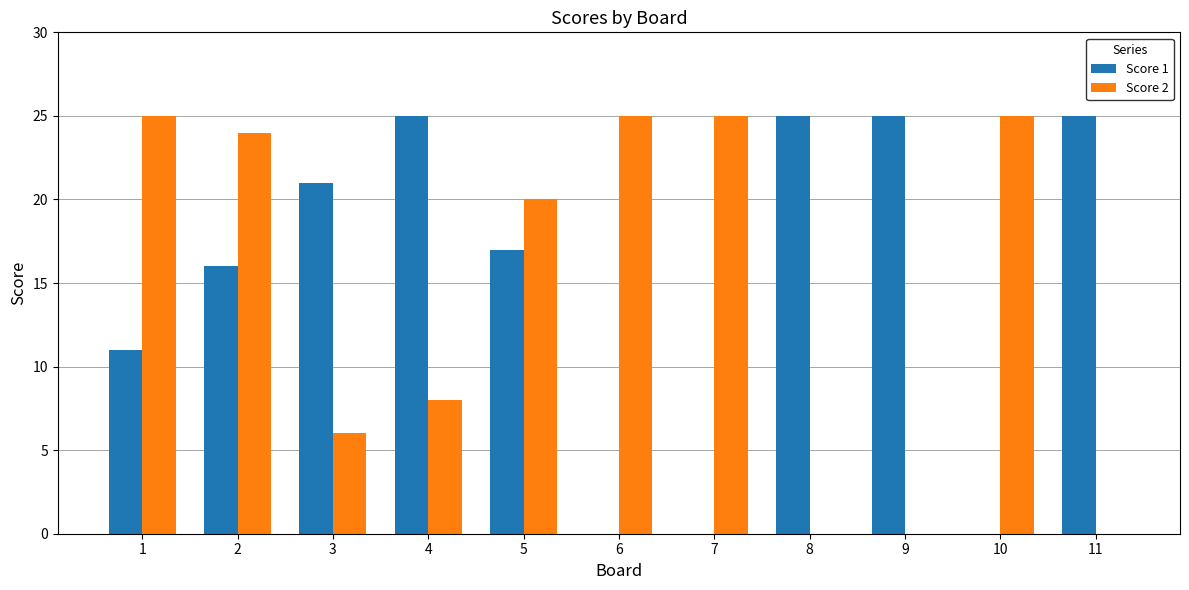

Reading right to left, what are all the values shown in this chart?

Score 1: 11=25	10=0	9=25	8=25	7=0	6=0	5=17	4=25	3=21	2=16	1=11
Score 2: 11=0	10=25	9=0	8=0	7=25	6=25	5=20	4=8	3=6	2=24	1=25